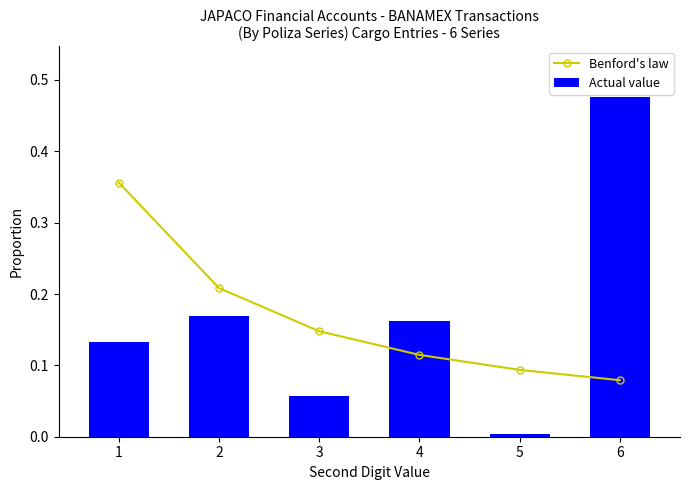

Reading left to right, transcribe all the data shown in this chart.

Benford's law: 1=0.4	2=0.2	3=0.1	4=0.1	5=0.1	6=0.1
Actual value: 1=0.1	2=0.2	3=0.1	4=0.2	5=0.0	6=0.5